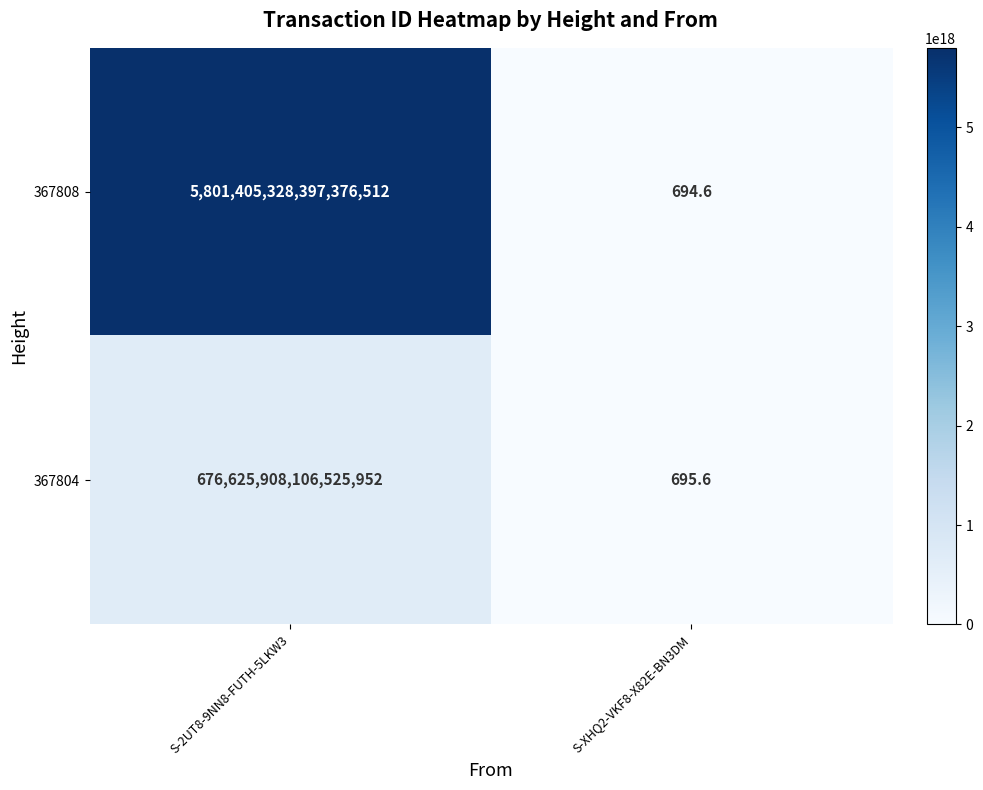

At S-2UT8-9NN8-FUTH-5LKW3, list the series in order from largest to smallest.

367808, 367804